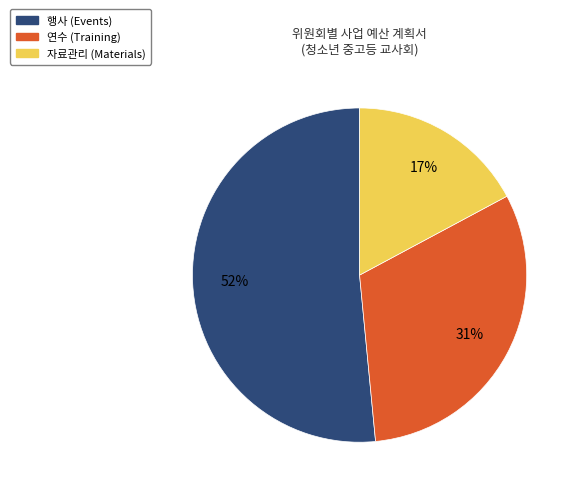

Is there any slice that represents more than half of the pie?

Yes